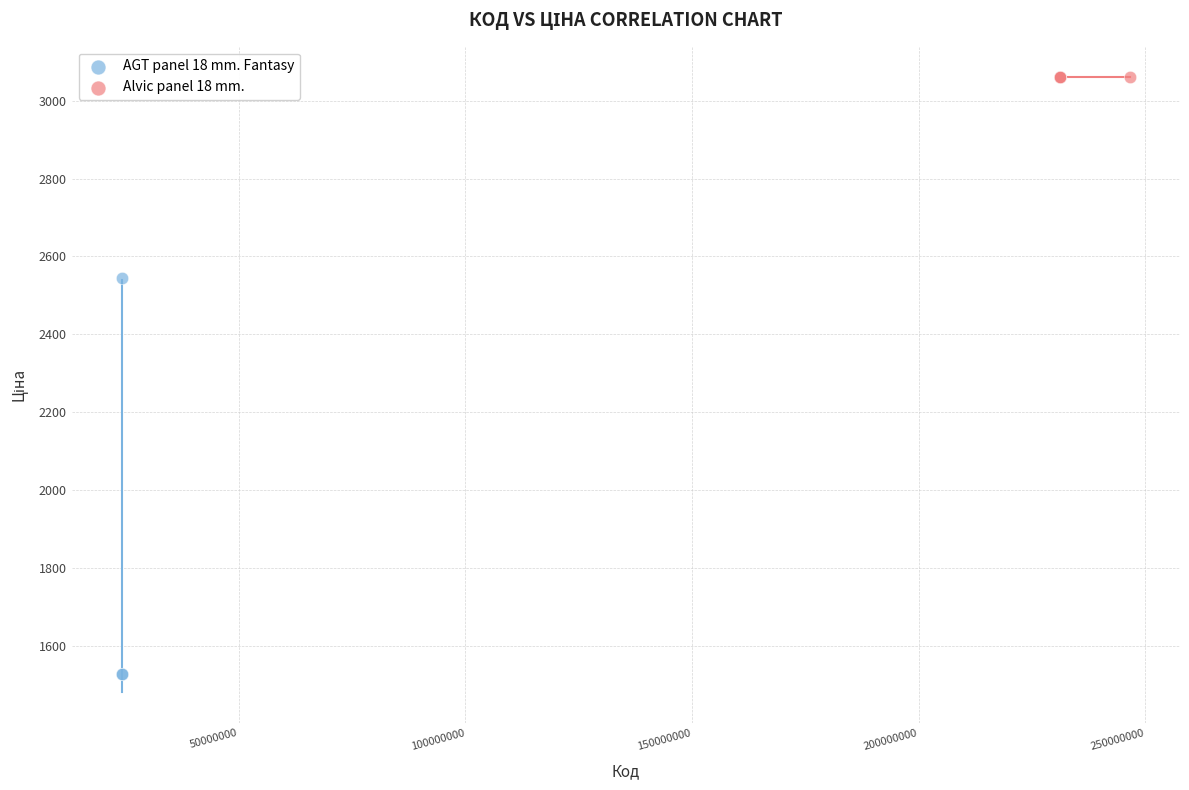

Which series contains the lowest Y value?

AGT panel 18 mm. Fantasy